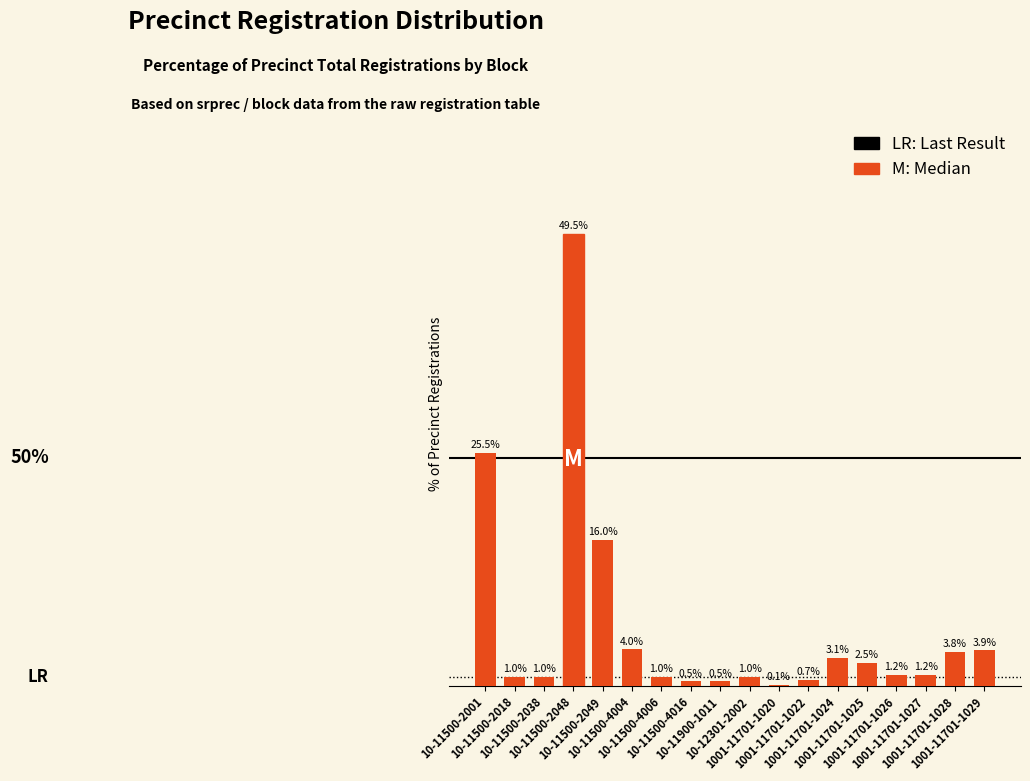

What is the minimum value shown in the chart?

0.1